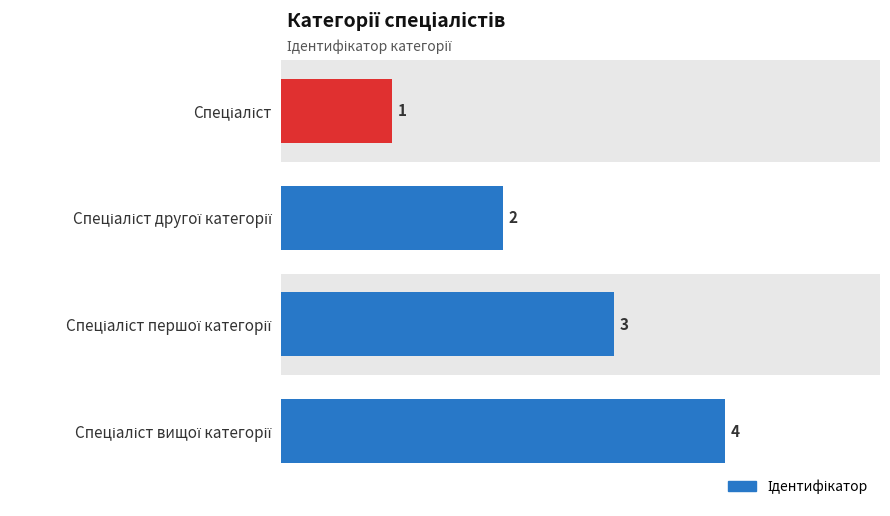

Does the chart contain any negative values?

No